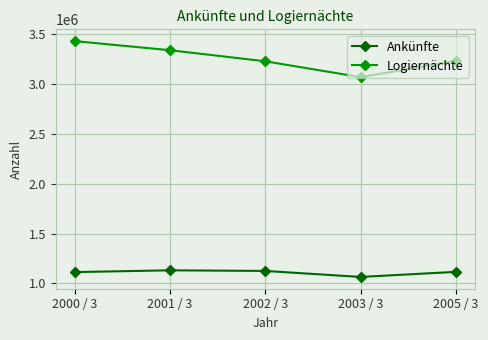

True or false: Logiernächte and Ankünfte intersect in this chart.

False